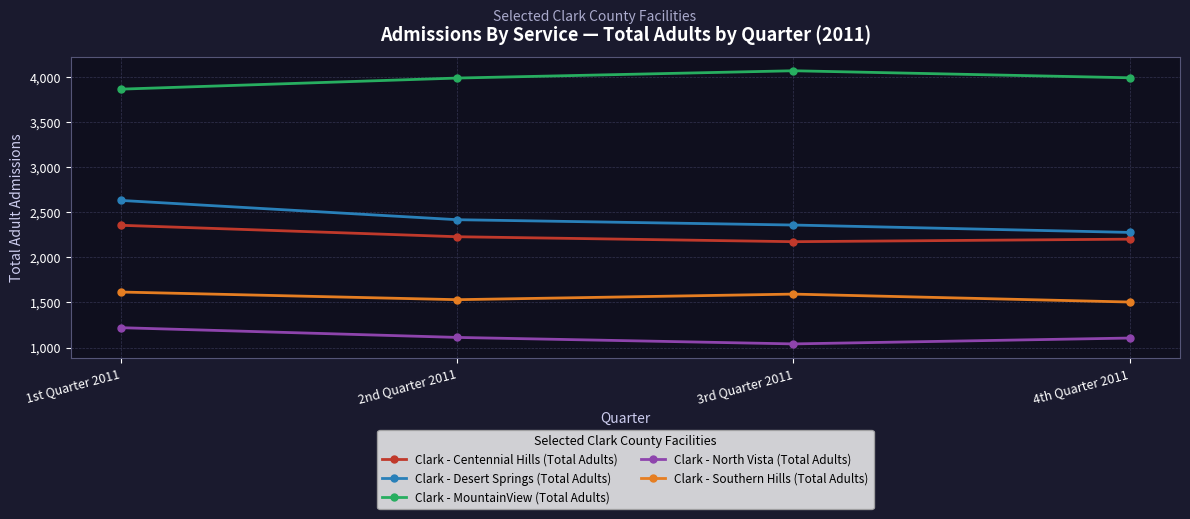

What is the approximate value of Clark - MountainView (Total Adults) at 3rd Quarter 2011, to the nearest 50?

4050